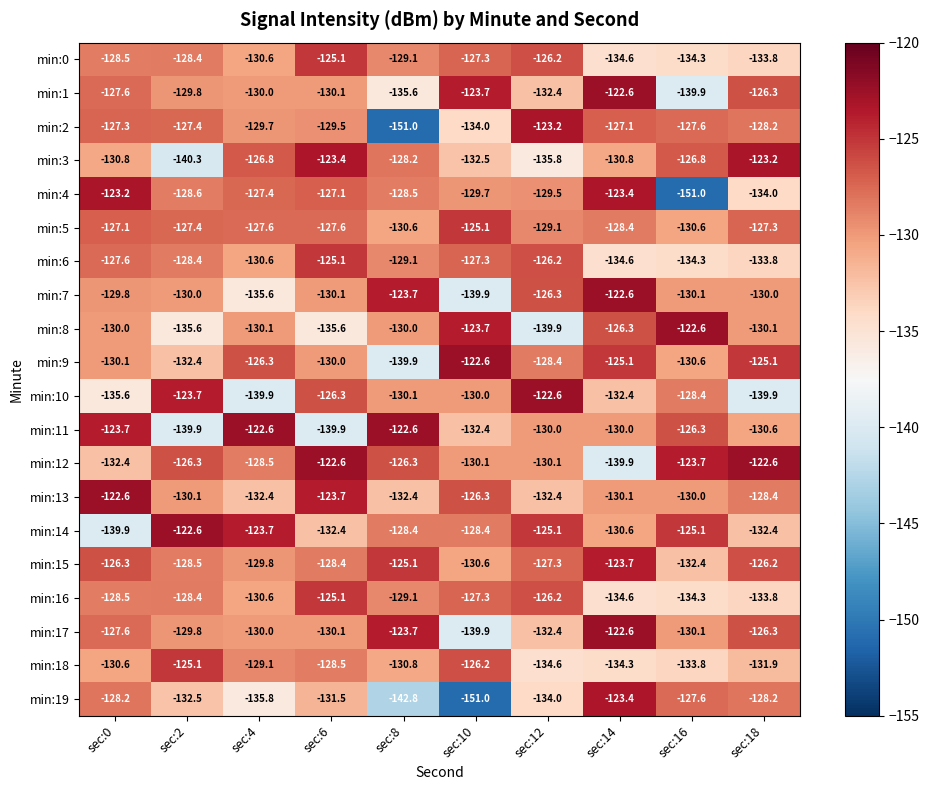

What is the difference between the maximum and minimum values in the min:11 series?

17.3